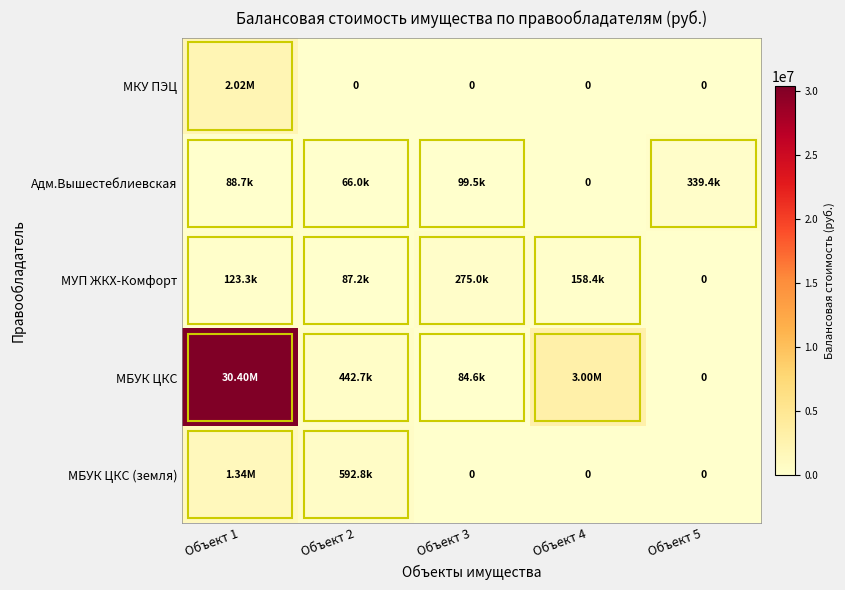

What is the sum of the МБУК ЦКС values at Объект 3 and Объект 1?

30480566.0